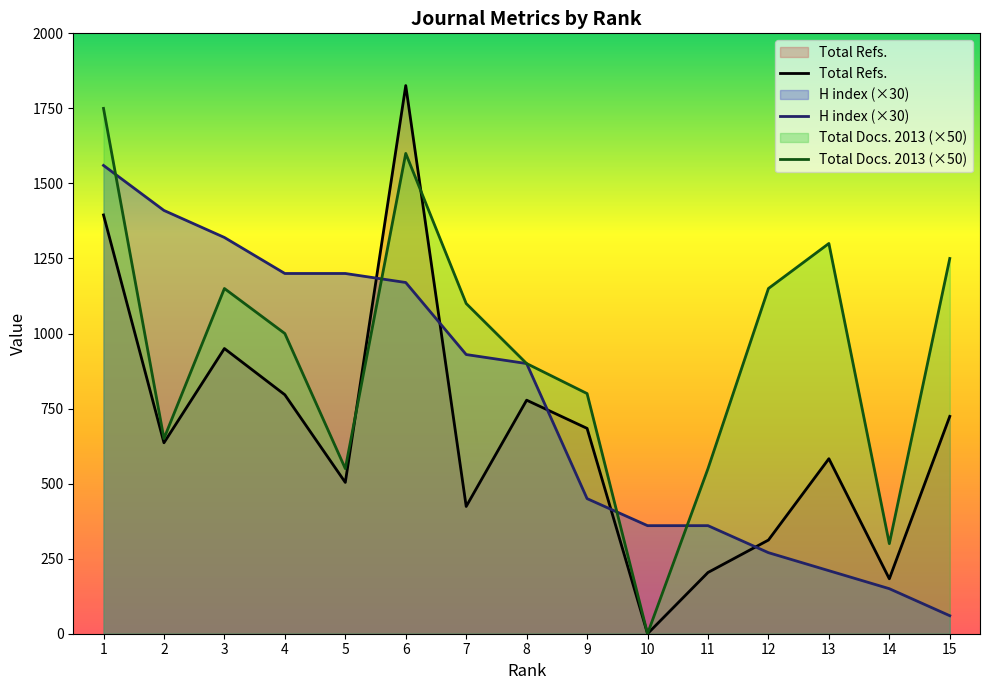

What is the spread (max minus min) of values at 12?

880